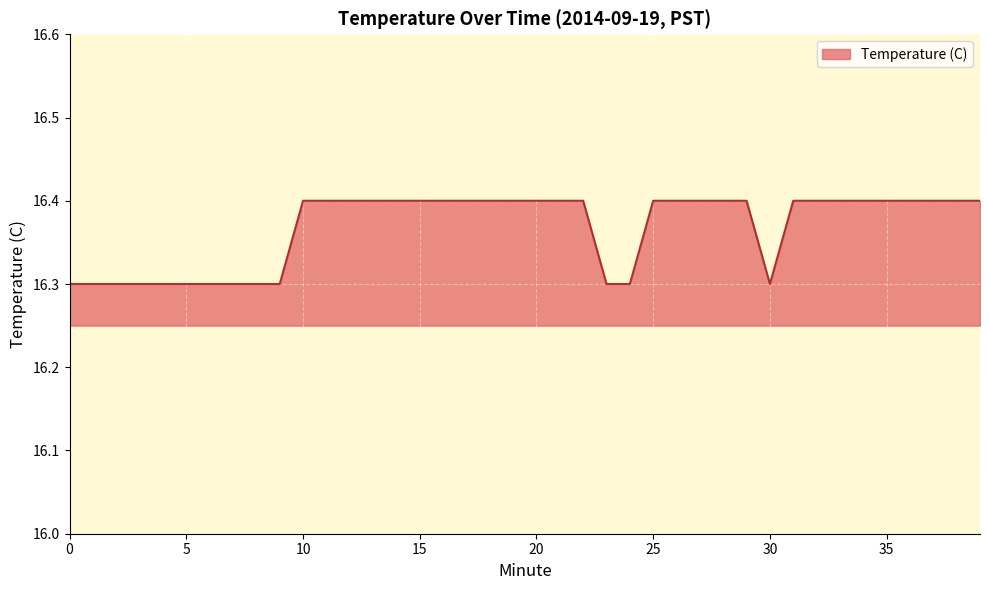

What is the difference between the maximum and minimum values?

0.1